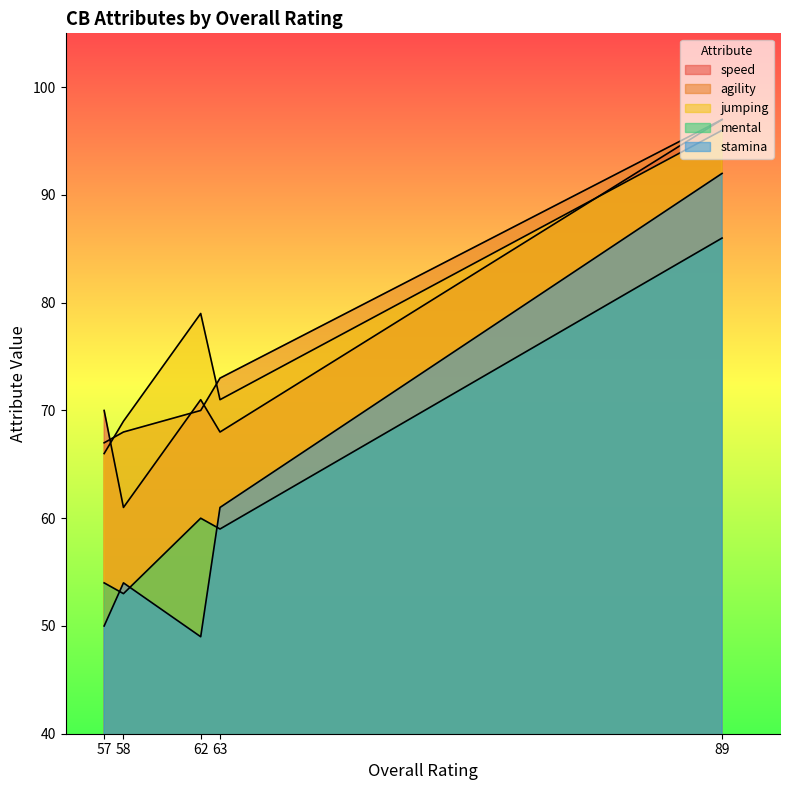

What is the sum of all stamina values?

306